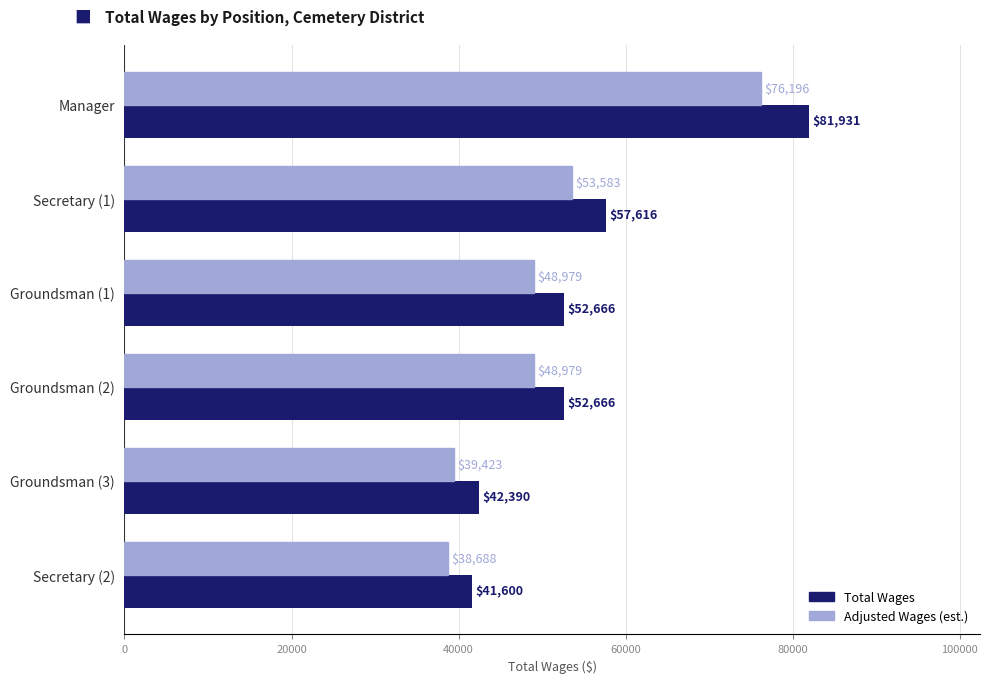

How many data points in Adjusted Wages (est.) are less than 48979?

2